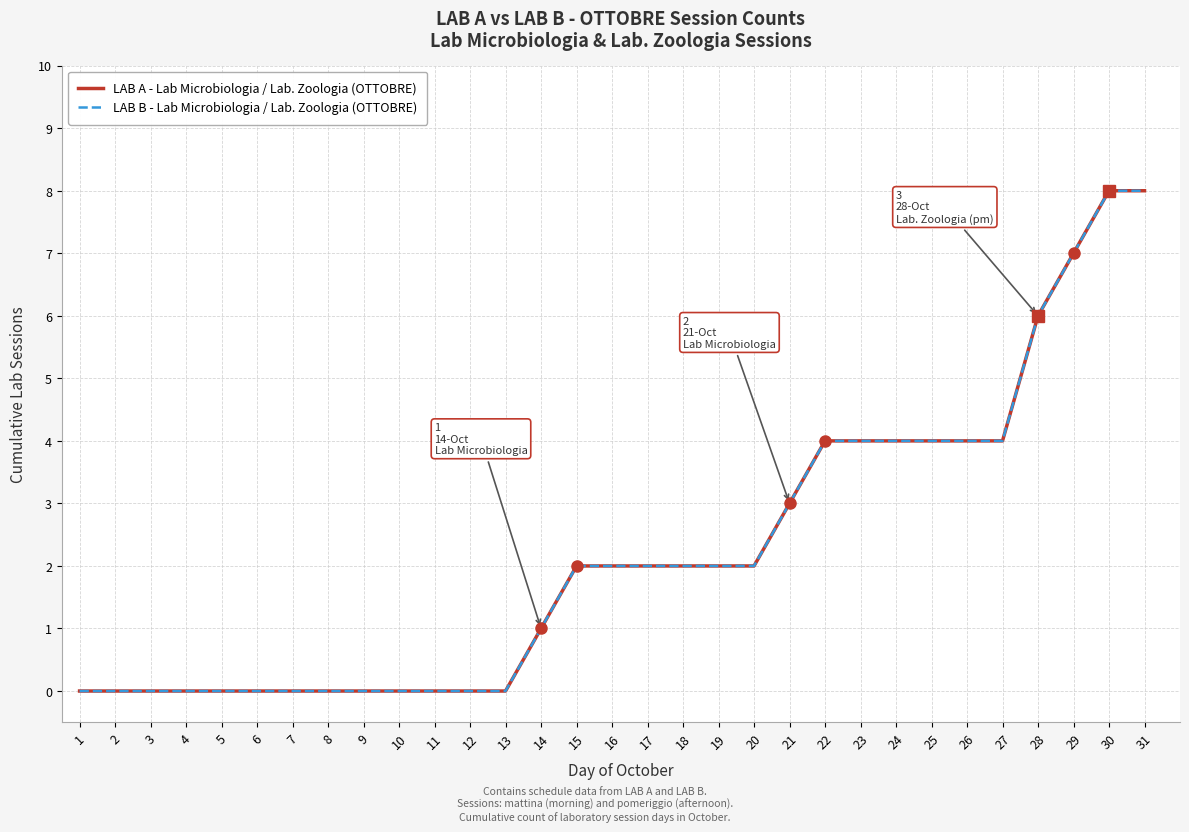

Is this an area chart (filled region under the line)?

No